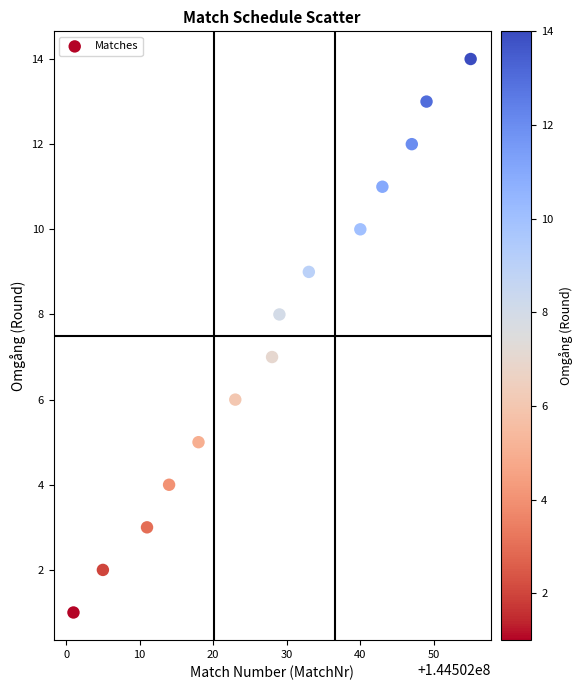

What is the range of Y values (max minus min)?

13